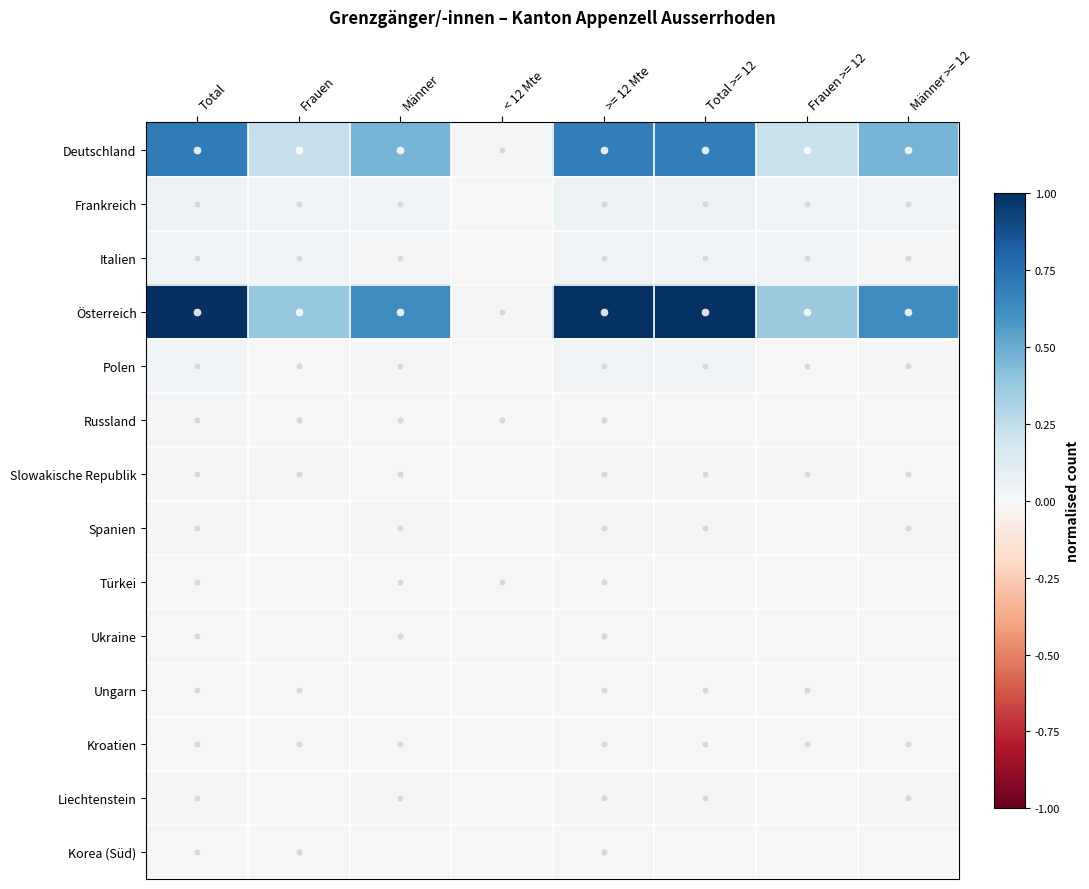

Reading right to left, what are all the values shown in this chart?

Deutschland: Männer >= 12=0.5	Frauen >= 12=0.2	Total >= 12=0.7	>= 12 Mte=0.7	< 12 Mte=0.0	Männer=0.5	Frauen=0.2	Total=0.7
Frankreich: Männer >= 12=0.0	Frauen >= 12=0.0	Total >= 12=0.1	>= 12 Mte=0.1	< 12 Mte=0.0	Männer=0.0	Frauen=0.0	Total=0.1
Italien: Männer >= 12=0.0	Frauen >= 12=0.0	Total >= 12=0.0	>= 12 Mte=0.0	< 12 Mte=0.0	Männer=0.0	Frauen=0.0	Total=0.0
Österreich: Männer >= 12=0.6	Frauen >= 12=0.4	Total >= 12=1.0	>= 12 Mte=1.0	< 12 Mte=0.0	Männer=0.6	Frauen=0.4	Total=1.0
Polen: Männer >= 12=0.0	Frauen >= 12=0.0	Total >= 12=0.0	>= 12 Mte=0.0	< 12 Mte=0.0	Männer=0.0	Frauen=0.0	Total=0.0
Russland: Männer >= 12=0.0	Frauen >= 12=0.0	Total >= 12=0.0	>= 12 Mte=0.0	< 12 Mte=0.0	Männer=0.0	Frauen=0.0	Total=0.0
Slowakische Republik: Männer >= 12=0.0	Frauen >= 12=0.0	Total >= 12=0.0	>= 12 Mte=0.0	< 12 Mte=0.0	Männer=0.0	Frauen=0.0	Total=0.0
Spanien: Männer >= 12=0.0	Frauen >= 12=0.0	Total >= 12=0.0	>= 12 Mte=0.0	< 12 Mte=0.0	Männer=0.0	Frauen=0.0	Total=0.0
Türkei: Männer >= 12=0.0	Frauen >= 12=0.0	Total >= 12=0.0	>= 12 Mte=0.0	< 12 Mte=0.0	Männer=0.0	Frauen=0.0	Total=0.0
Ukraine: Männer >= 12=0.0	Frauen >= 12=0.0	Total >= 12=0.0	>= 12 Mte=0.0	< 12 Mte=0.0	Männer=0.0	Frauen=0.0	Total=0.0
Ungarn: Männer >= 12=0.0	Frauen >= 12=0.0	Total >= 12=0.0	>= 12 Mte=0.0	< 12 Mte=0.0	Männer=0.0	Frauen=0.0	Total=0.0
Kroatien: Männer >= 12=0.0	Frauen >= 12=0.0	Total >= 12=0.0	>= 12 Mte=0.0	< 12 Mte=0.0	Männer=0.0	Frauen=0.0	Total=0.0
Liechtenstein: Männer >= 12=0.0	Frauen >= 12=0.0	Total >= 12=0.0	>= 12 Mte=0.0	< 12 Mte=0.0	Männer=0.0	Frauen=0.0	Total=0.0
Korea (Süd): Männer >= 12=0.0	Frauen >= 12=0.0	Total >= 12=0.0	>= 12 Mte=0.0	< 12 Mte=0.0	Männer=0.0	Frauen=0.0	Total=0.0